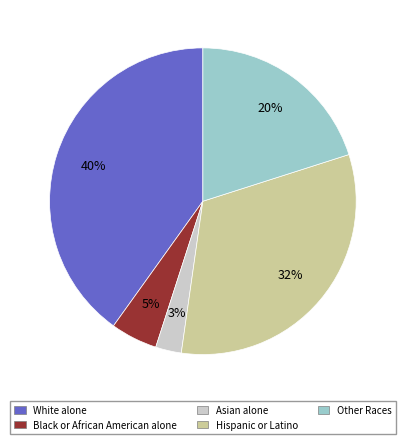

To the nearest percent, what is the average slice percentage?

20%